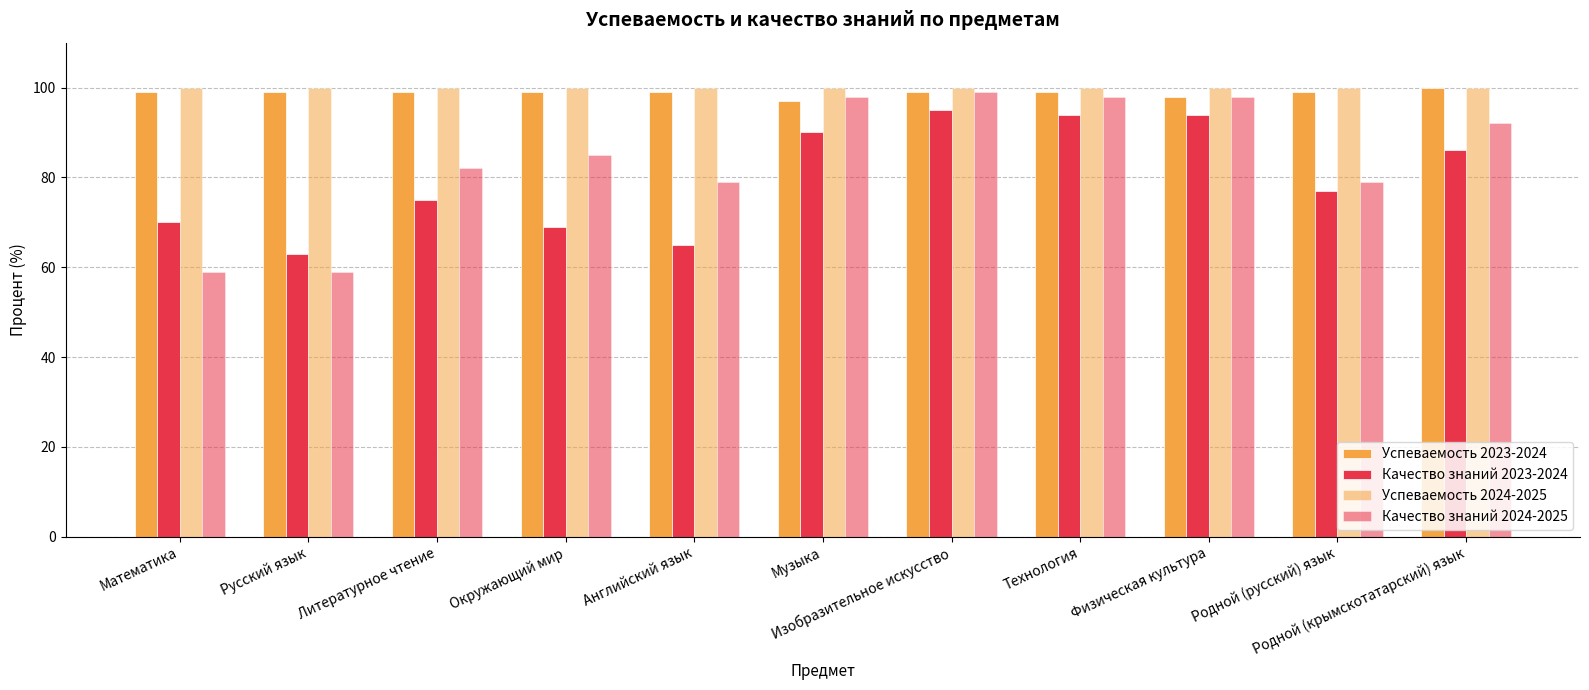

What is the greatest value displayed?

100